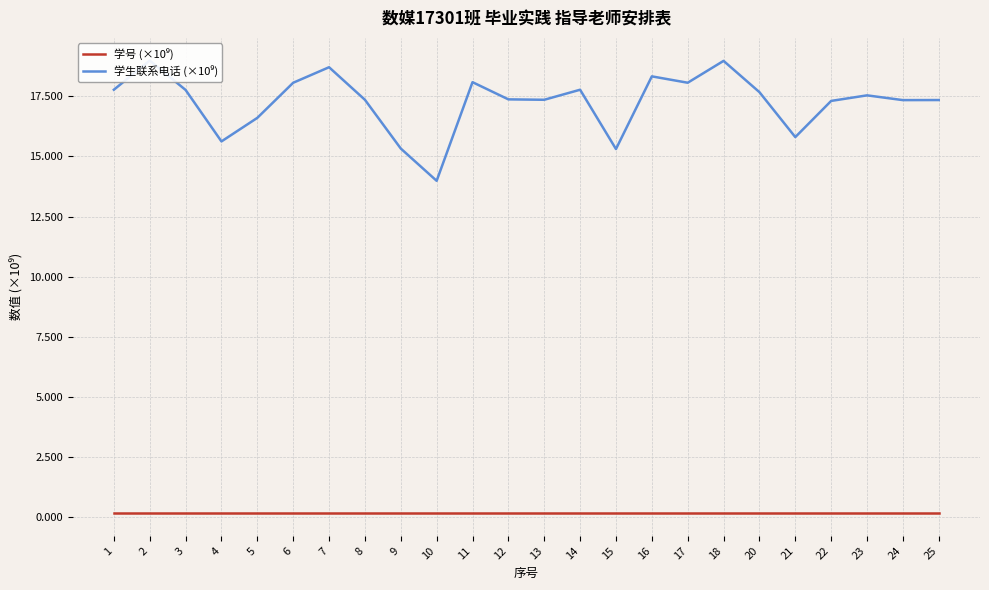

What is the total value across all series at 12?

17.5